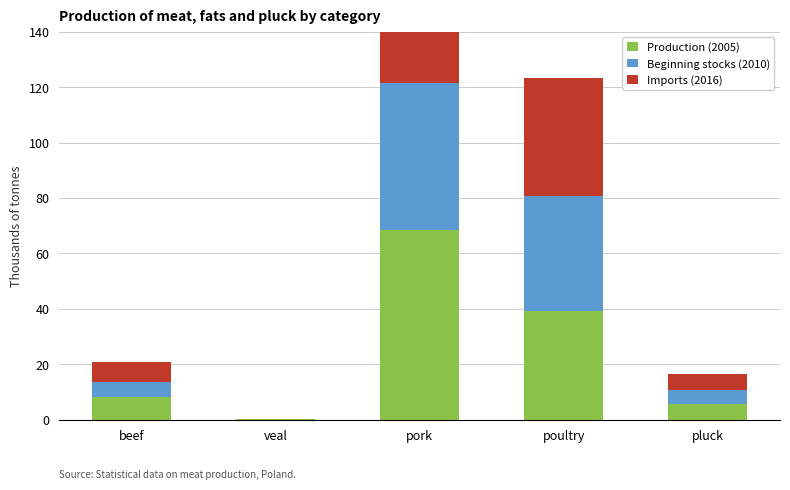

Reading left to right, what are all the values shown in this chart?

Production (2005): beef=8.2	veal=0.1	pork=68.3	poultry=39.1	pluck=5.8
Beginning stocks (2010): beef=5.5	veal=0.1	pork=53.3	poultry=41.5	pluck=5.1
Imports (2016): beef=7.1	veal=0.0	pork=57.2	poultry=42.6	pluck=5.5